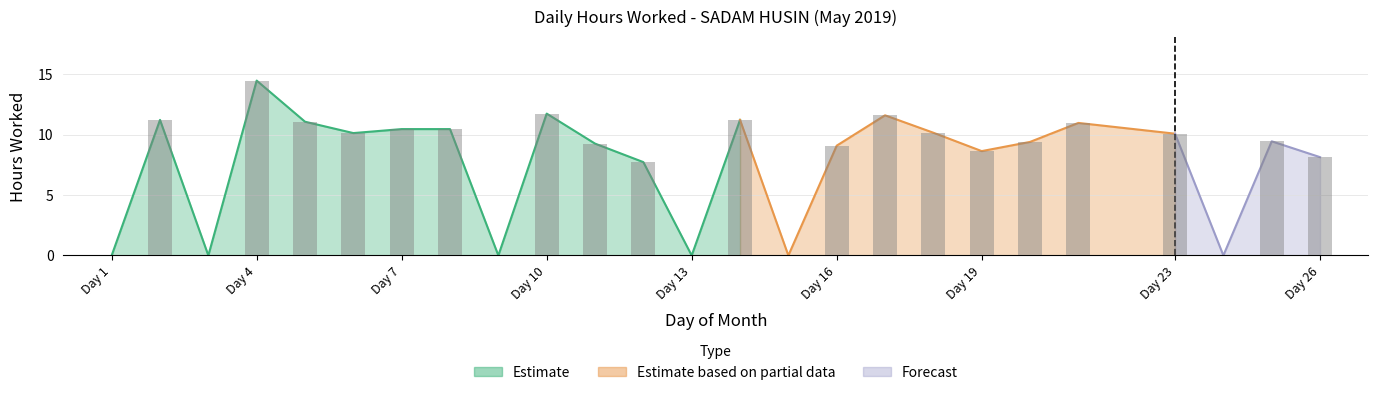

At which label does the data first exceed 9?

2